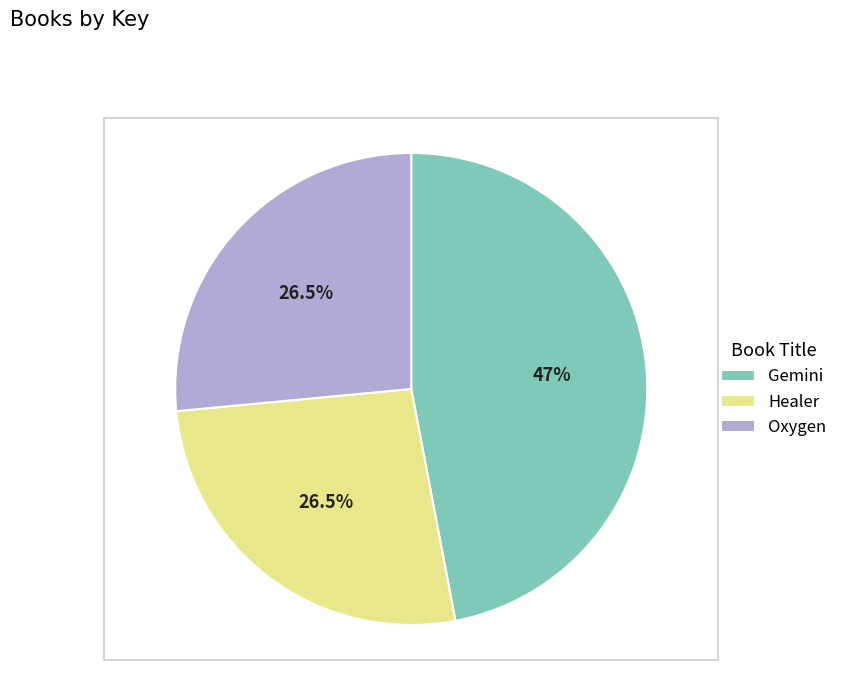

Approximately how many times larger is the value at Gemini compared to Oxygen?

1.8